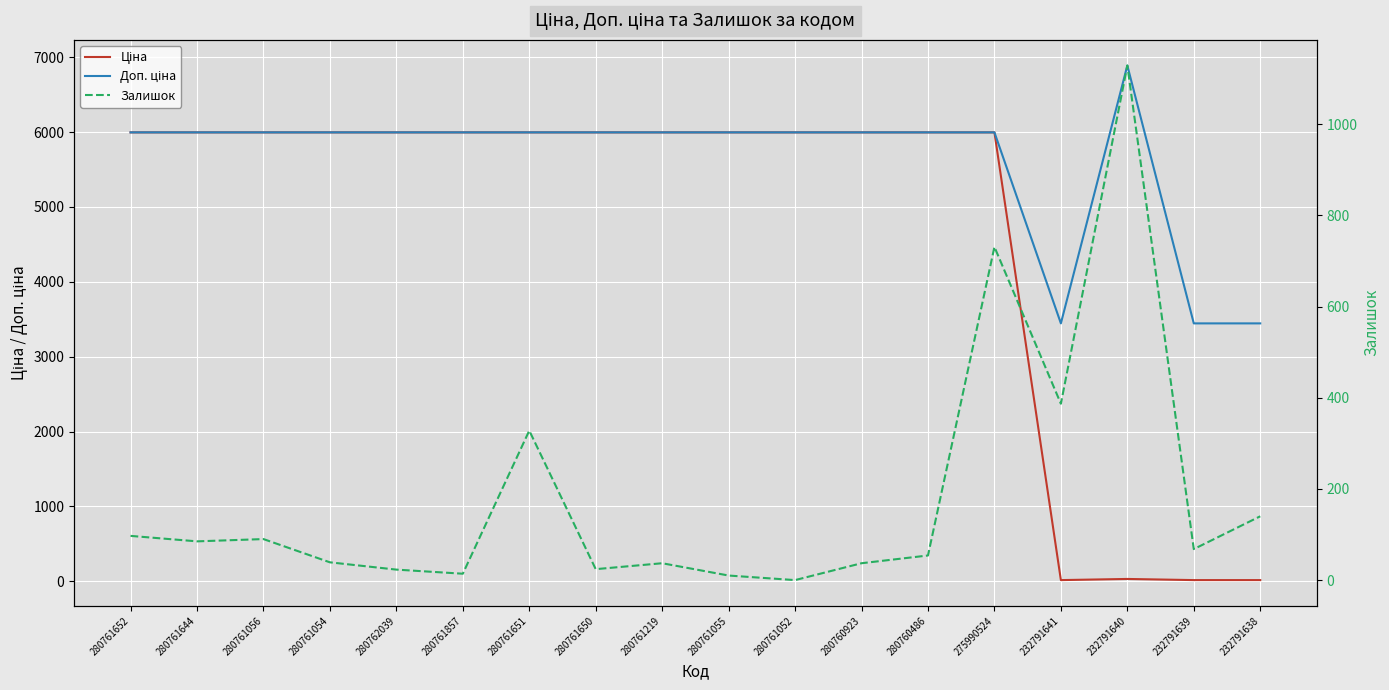

How many categories are shown in the chart?

18